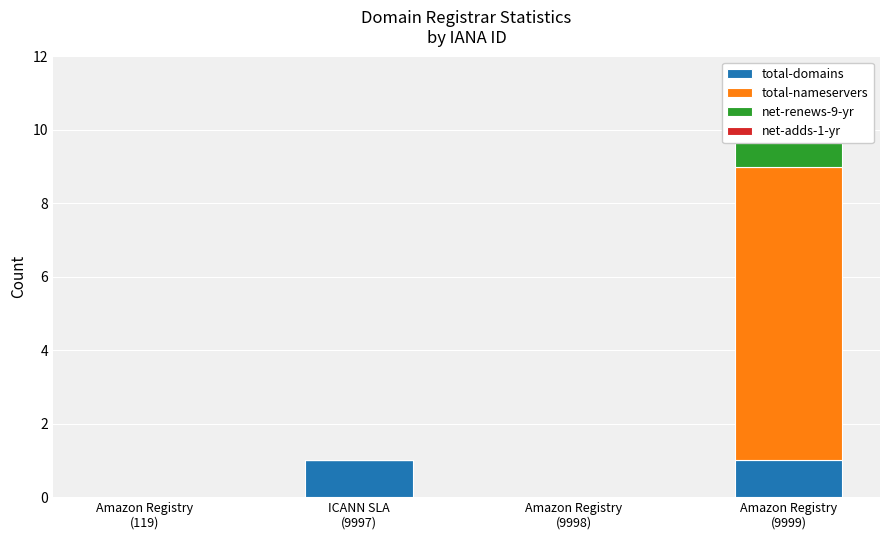

The net-renews-9-yr series shows 0 at Amazon Registry
(9999). True or false?

False